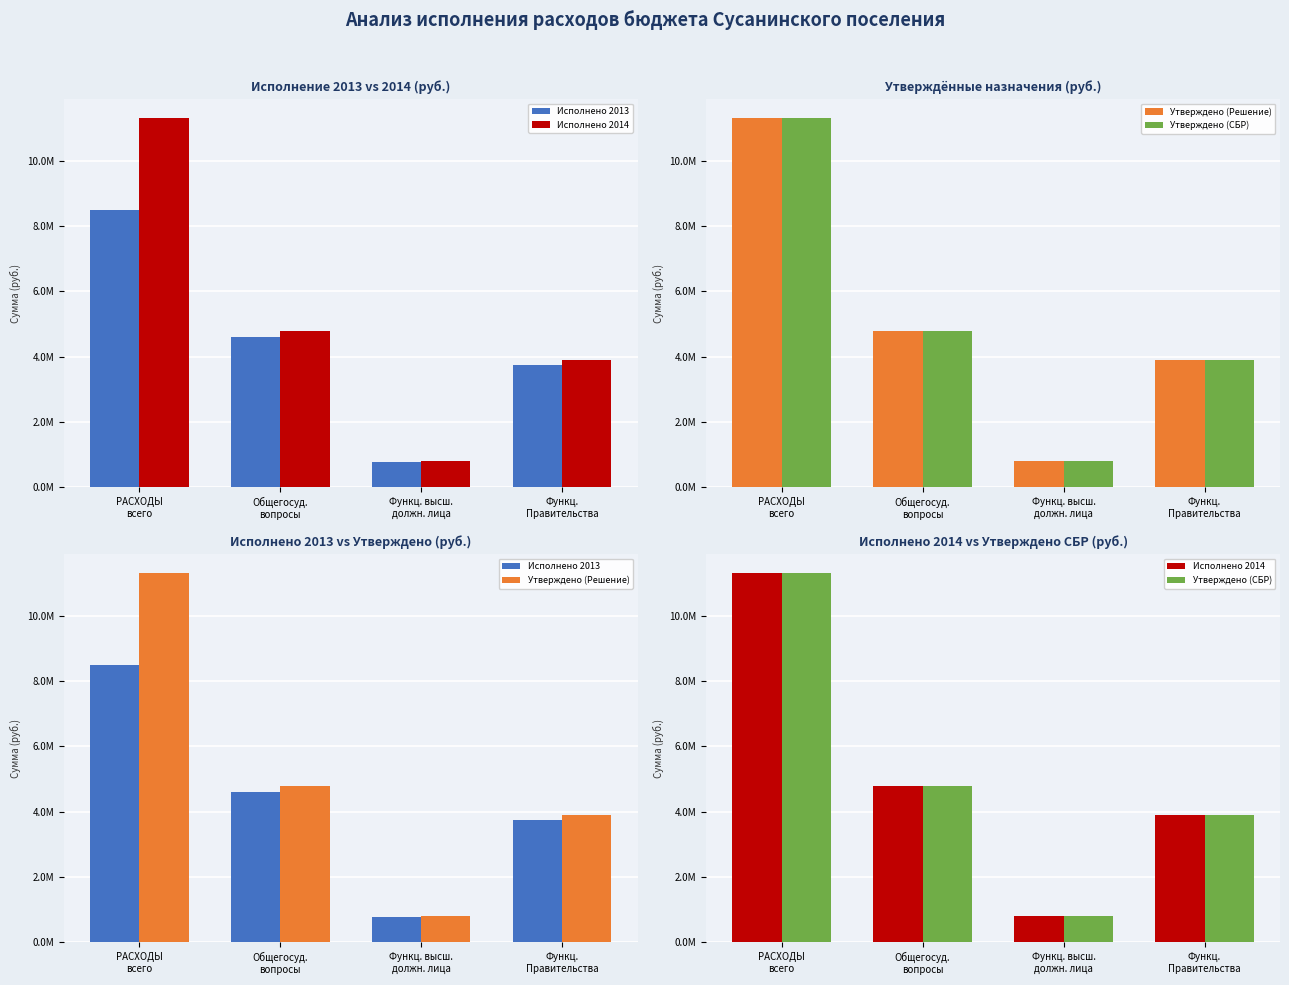

Is the value of Исполнено 2013 at Функц. высш.
должн. лица greater than the value of Исполнено 2014 at Общегосуд.
вопросы?

No